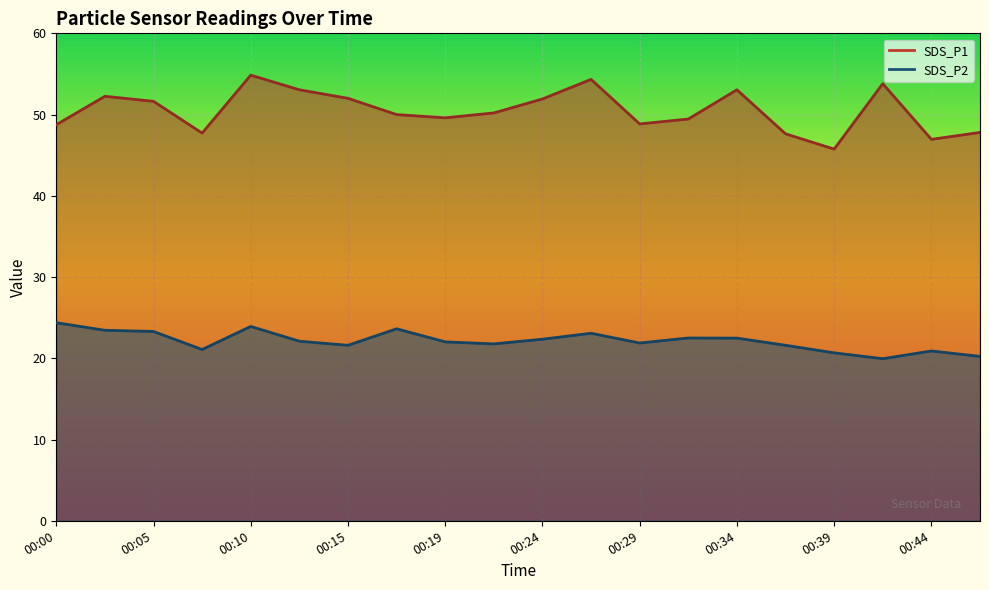

What is the difference between the SDS_P2 values at 00:02 and 00:10?

0.5